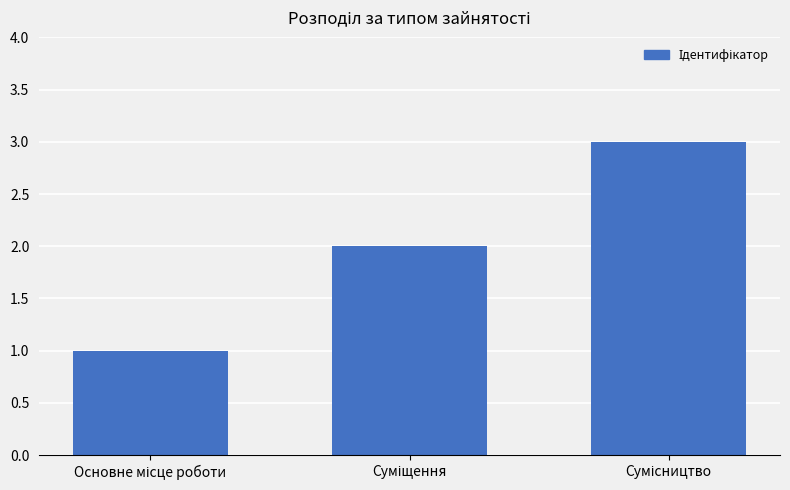

What is the greatest value displayed?

3